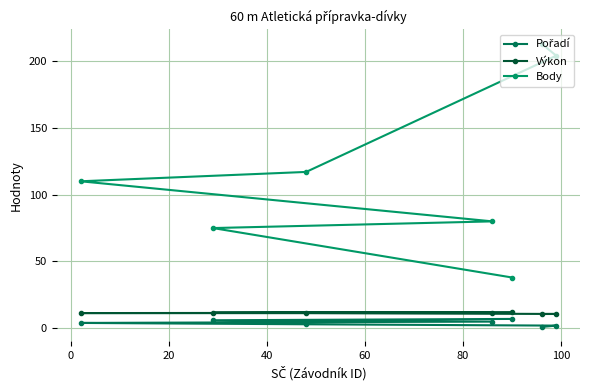

Reading left to right, extract all data points from this chart.

Pořadí: 1.0	2.0	3.0	4.0	5.0	6.0	7.0
Výkon: 10.7	10.7	11.3	11.4	11.6	11.7	12.1
Body: 213.0	204.0	117.0	110.0	80.0	75.0	38.0